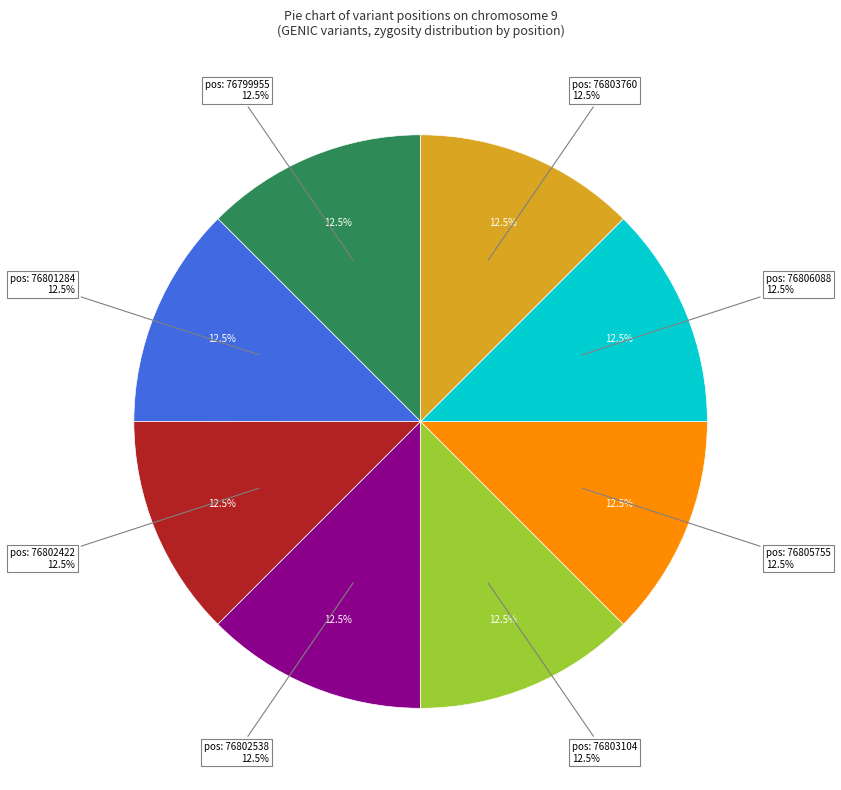

To the nearest percent, what is the combined percentage of 76802538 and 76806088?

25%